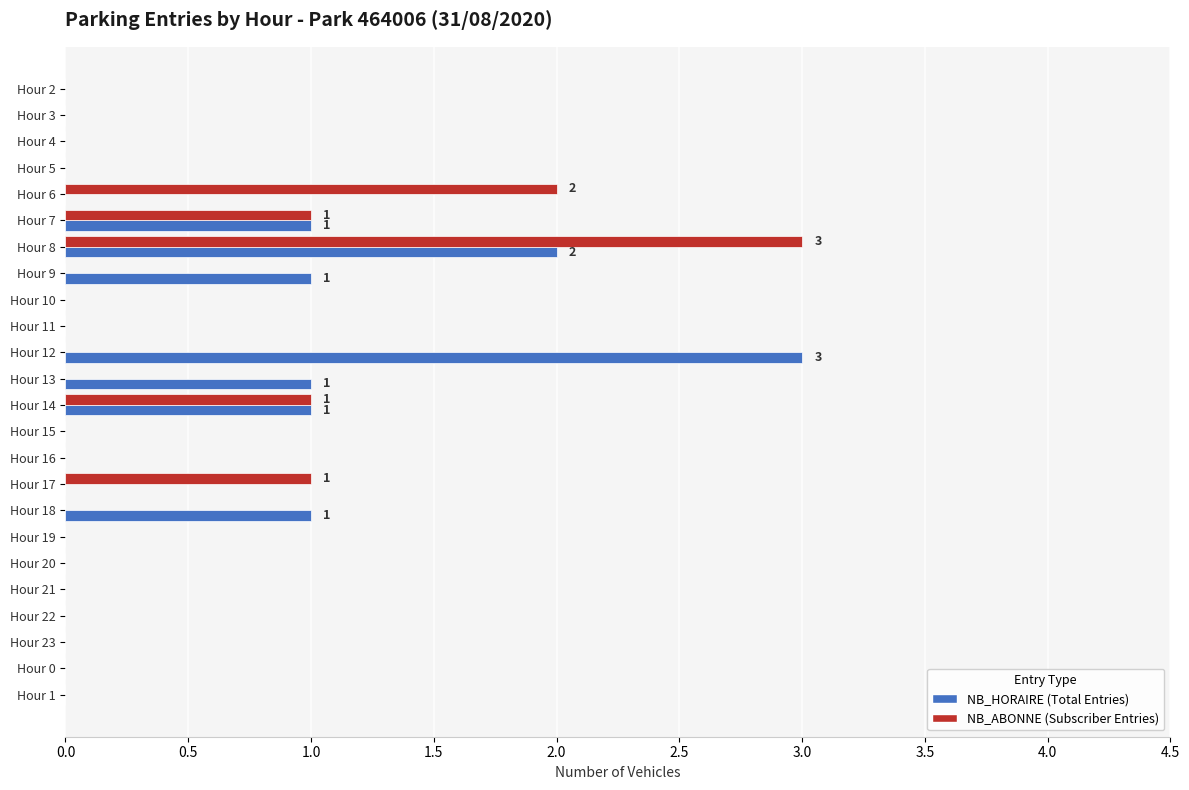

How many data points does each series have?

24